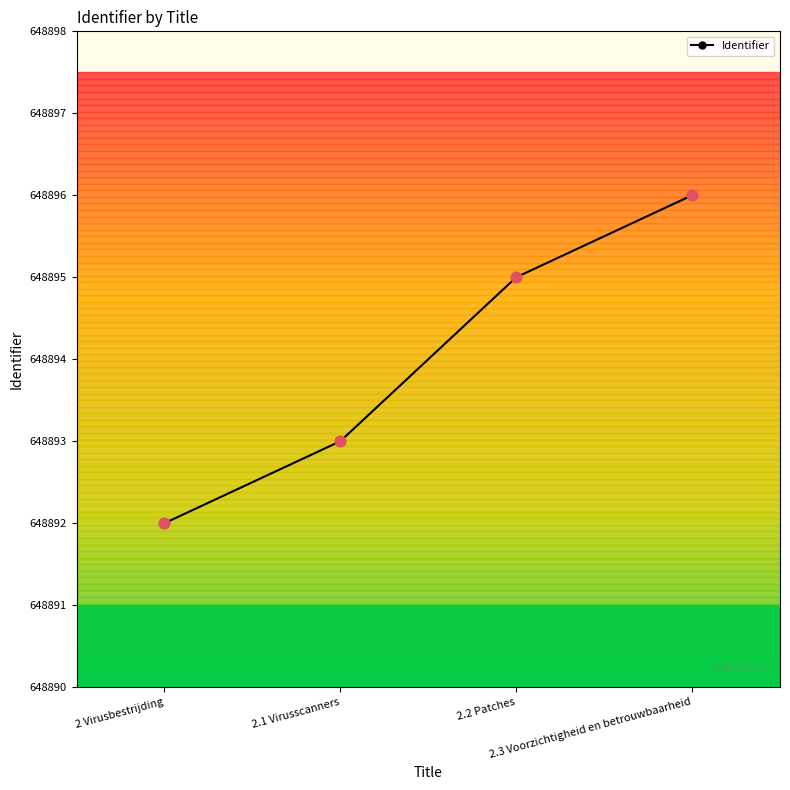

What is the ratio of the value at 2 Virusbestrijding to the value at 2.2 Patches?

1.0